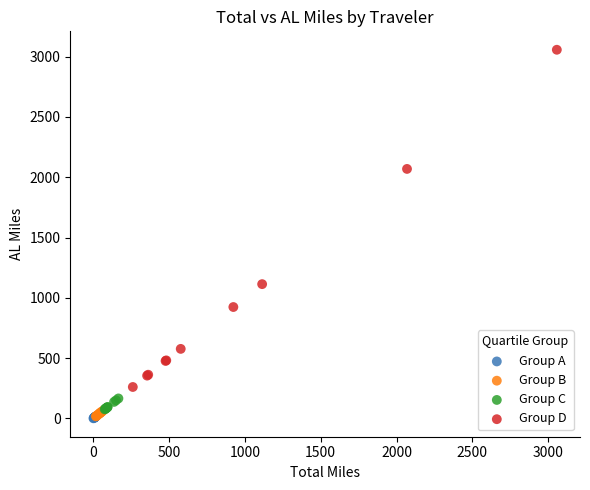

Which series contains the highest Y value?

Group D